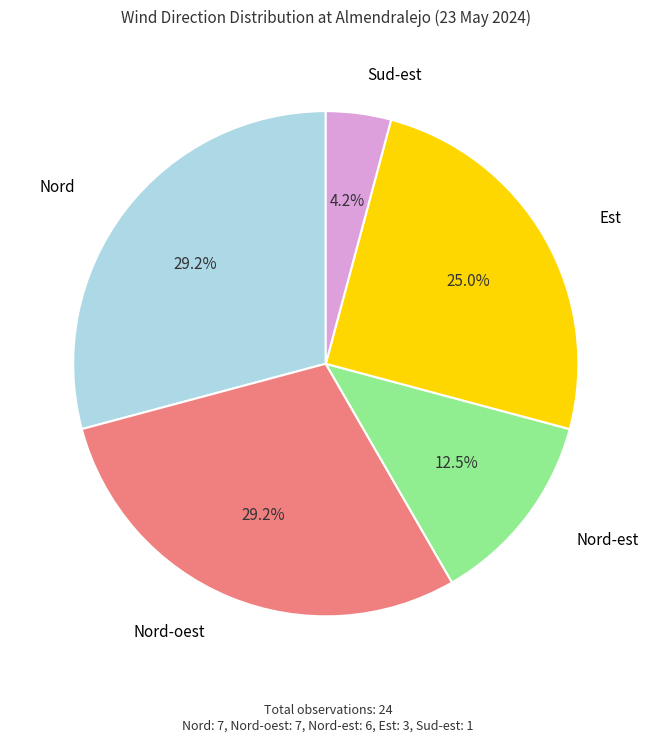

To the nearest percent, what percentage of the pie is Nord-oest?

29%